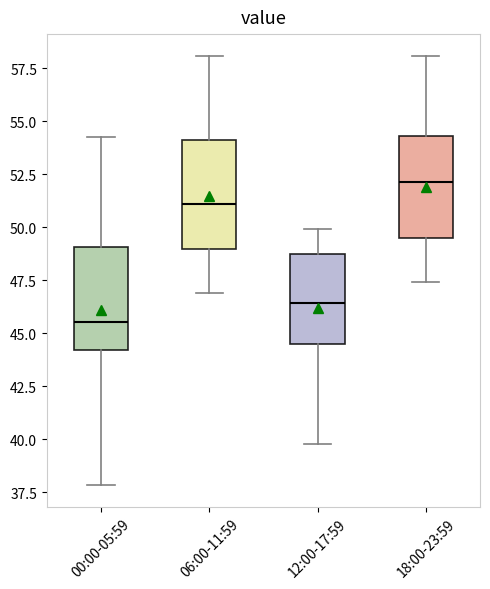

Reading left to right, transcribe this box plot: for each box, give where its median line is, the range the box spans, and where its two whiskers end, as read against the y-axis. The values are not printed on the chart, so give them approximately, as read against the axis.

00:00-05:59: median 45.5, box 44.0 to 49.0, whiskers 38.0 to 54.5
06:00-11:59: median 51.0, box 49.0 to 54.0, whiskers 47.0 to 58.0
12:00-17:59: median 46.5, box 44.5 to 48.5, whiskers 40.0 to 50.0
18:00-23:59: median 52.0, box 49.5 to 54.5, whiskers 47.5 to 58.0